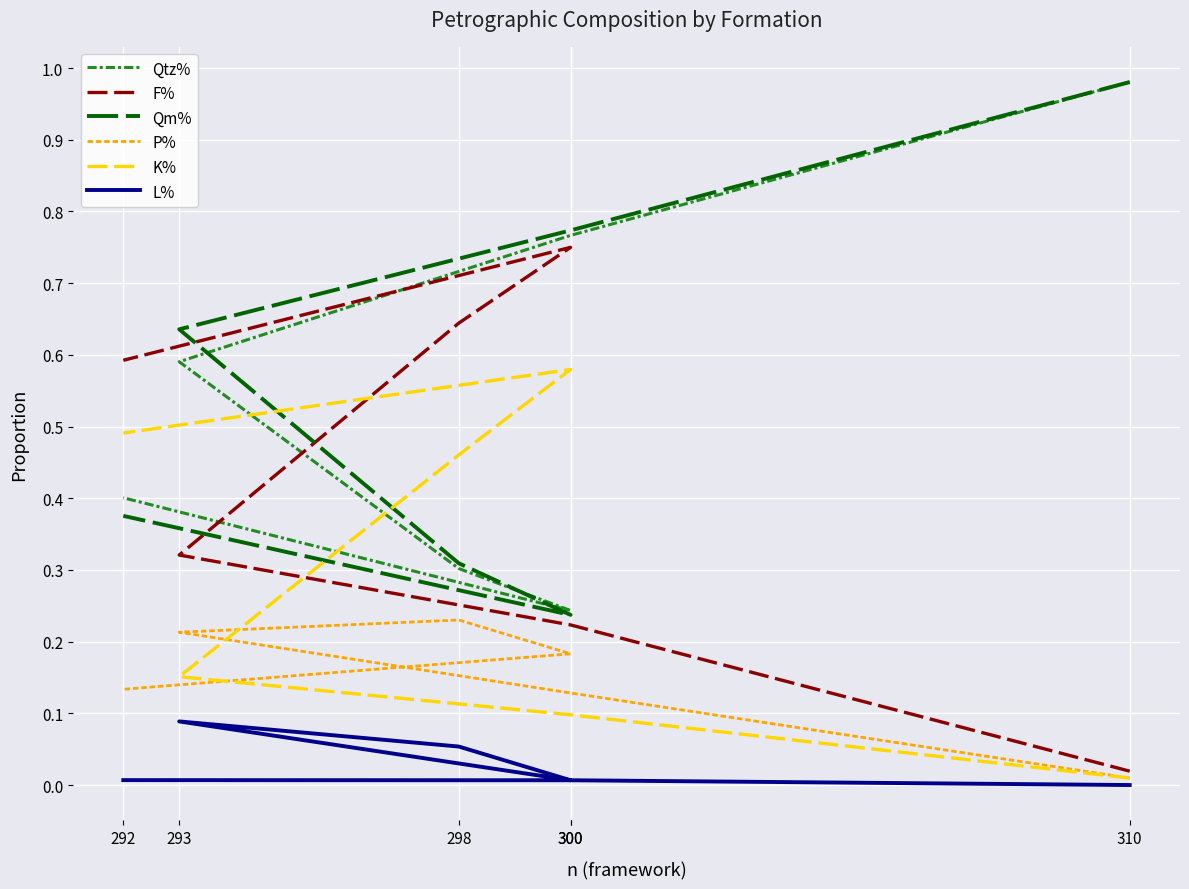

At 310, list the series in order from smallest to largest.

L%, P%, K%, F%, Qm%, Qtz%